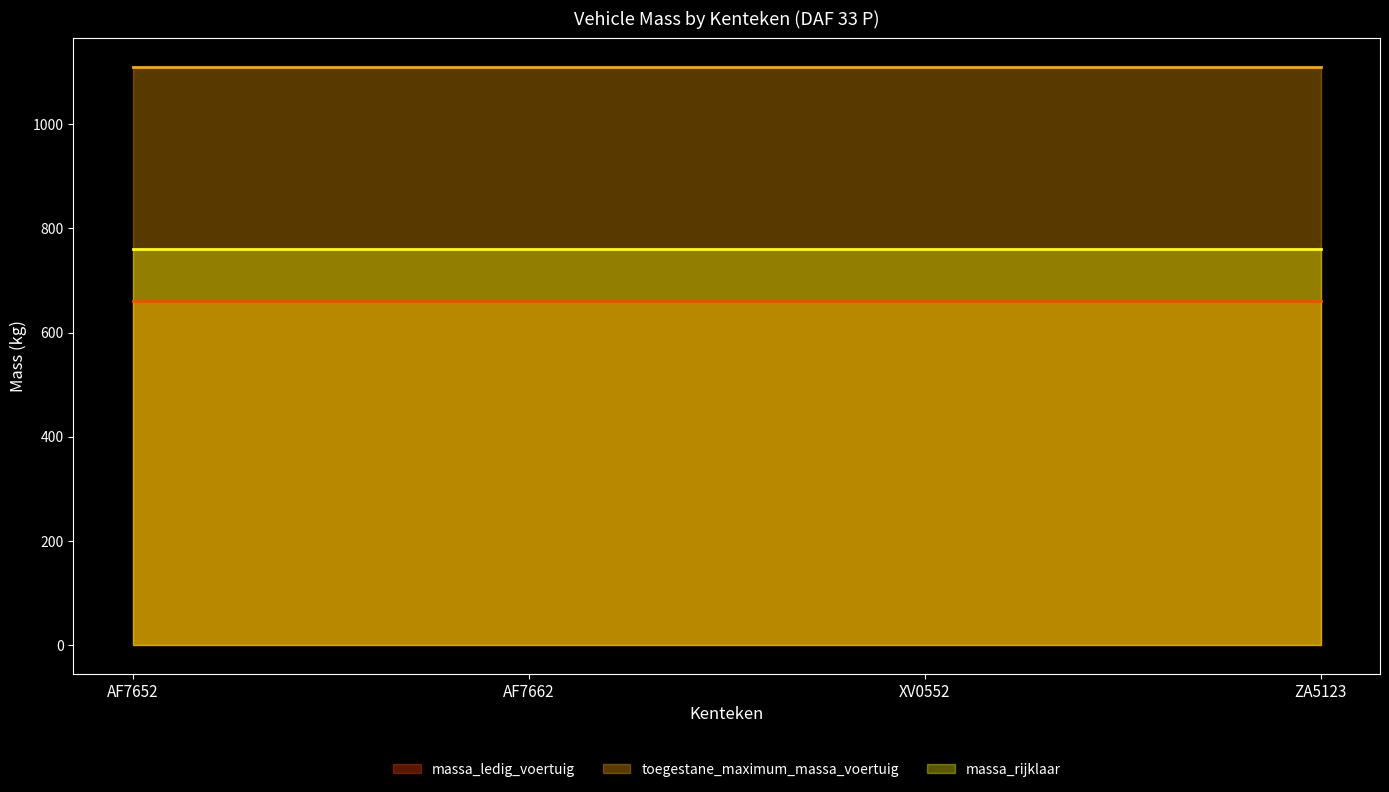

True or false: massa_rijklaar and massa_ledig_voertuig intersect in this chart.

False